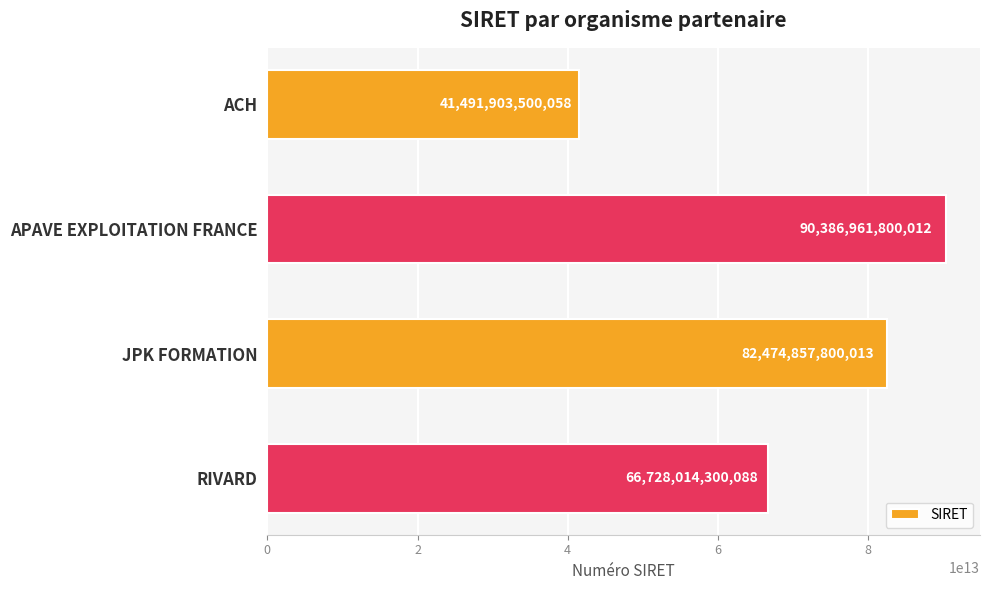

Count the values in the range 66728014300088 to 90386961800012.

3